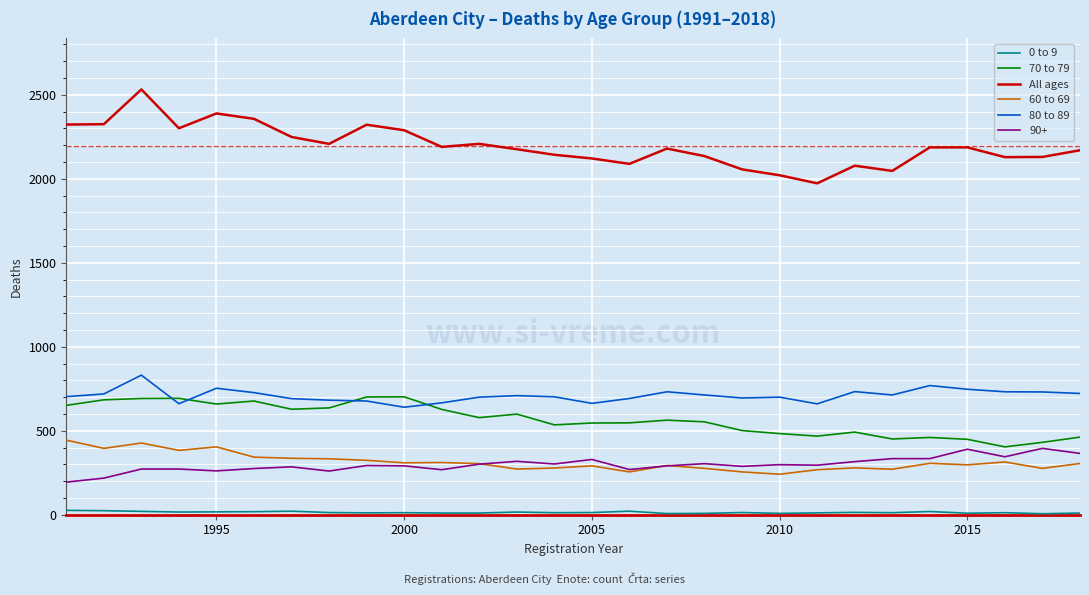

True or false: 80 to 89 and 90+ cross at least once.

False